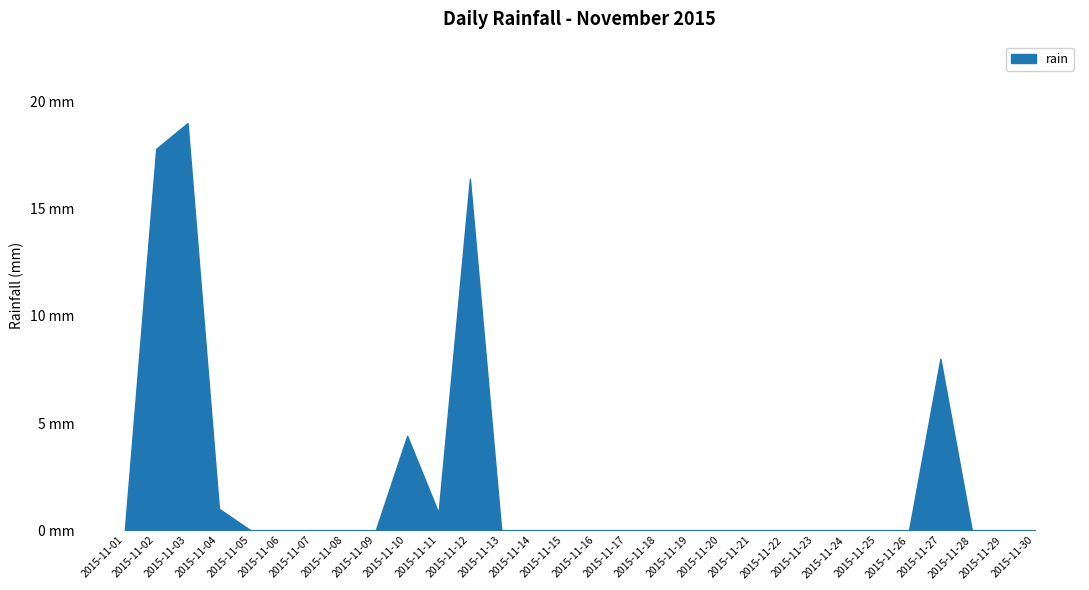

Does the chart have visible grid lines?

Yes